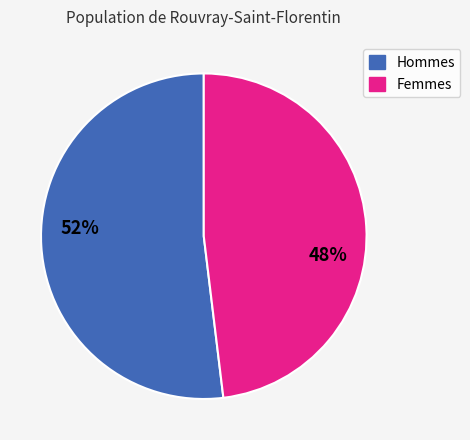

Is there any slice that represents more than half of the pie?

Yes